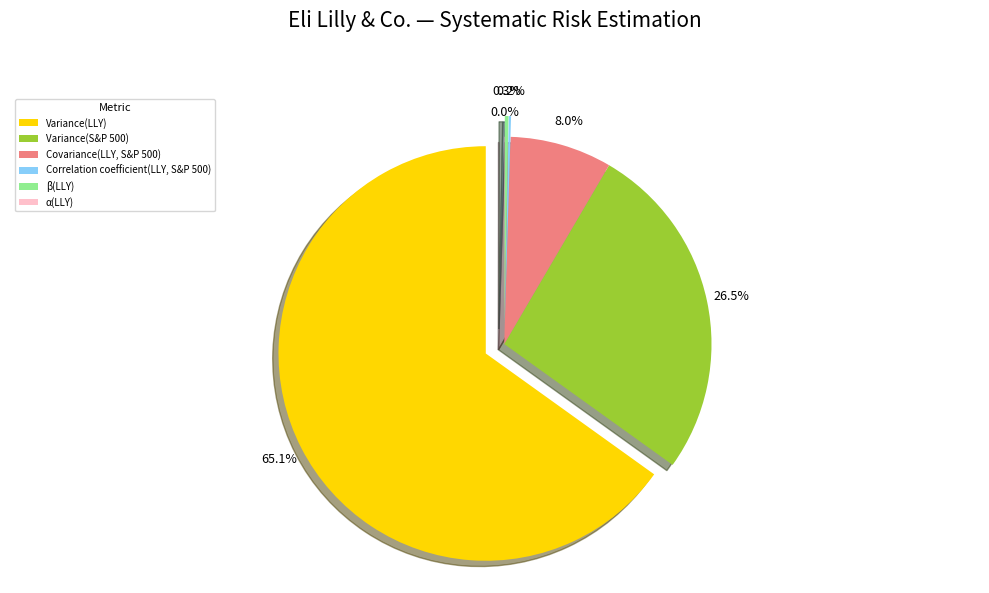

Which category has the smallest portion of the pie?

α(LLY)